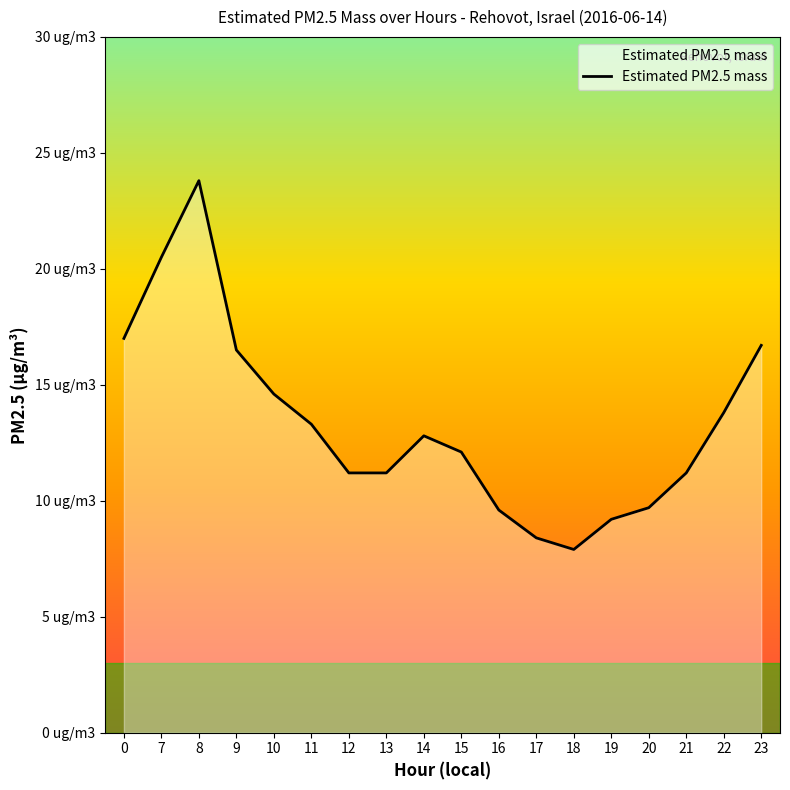

Reading left to right, what are all the values shown in this chart?

0=17.0	7=20.5	8=23.8	9=16.5	10=14.6	11=13.3	12=11.2	13=11.2	14=12.8	15=12.1	16=9.6	17=8.4	18=7.9	19=9.2	20=9.7	21=11.2	22=13.8	23=16.7